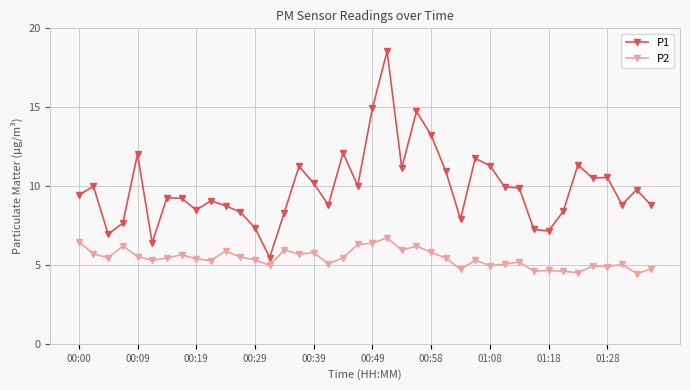

What is the average value of the P2 series?

5.4